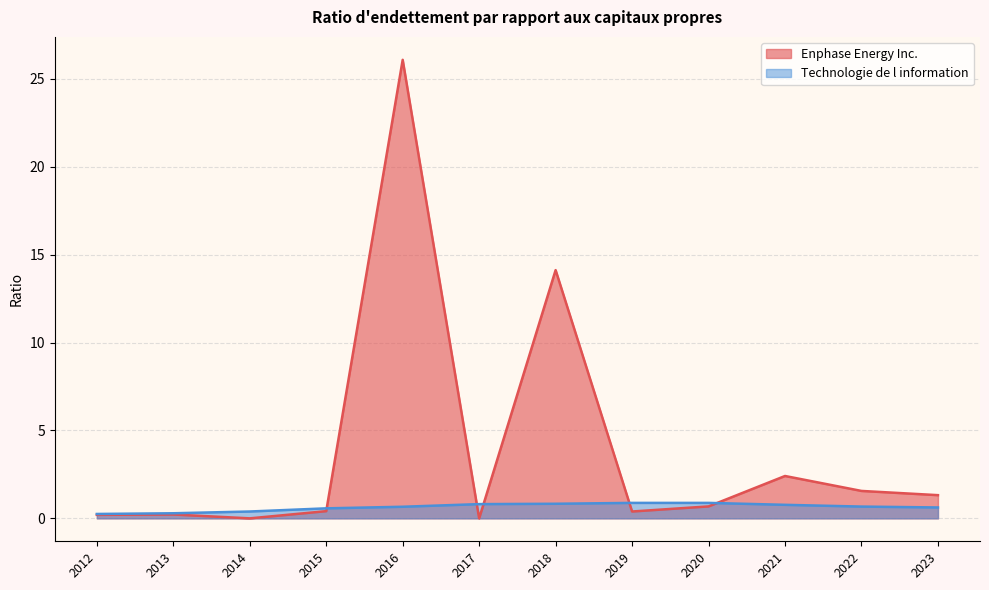

Which label corresponds to the smallest value in the chart?

2014